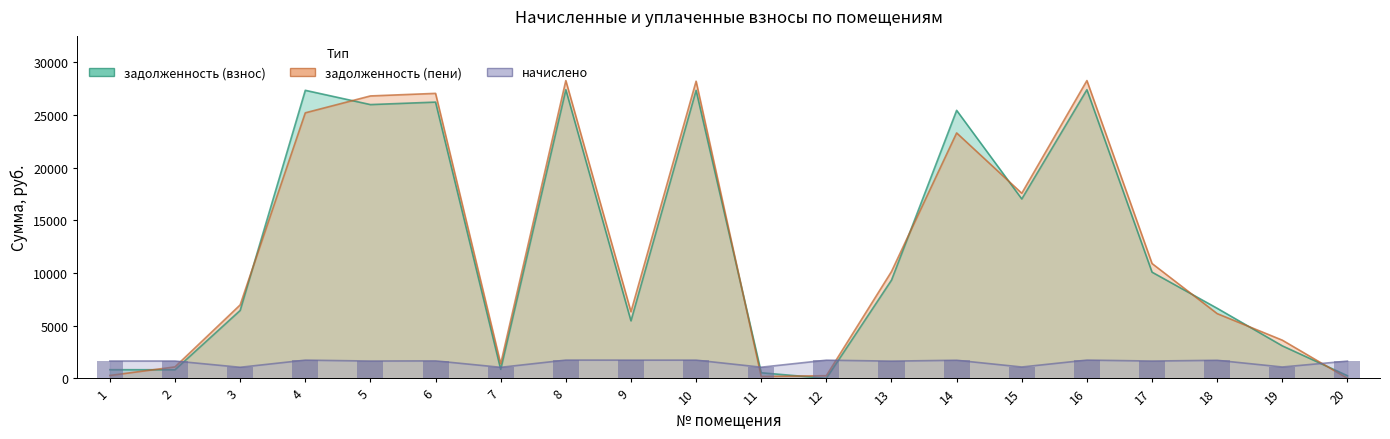

The начислено series shows 1640.5 at 2. True or false?

True